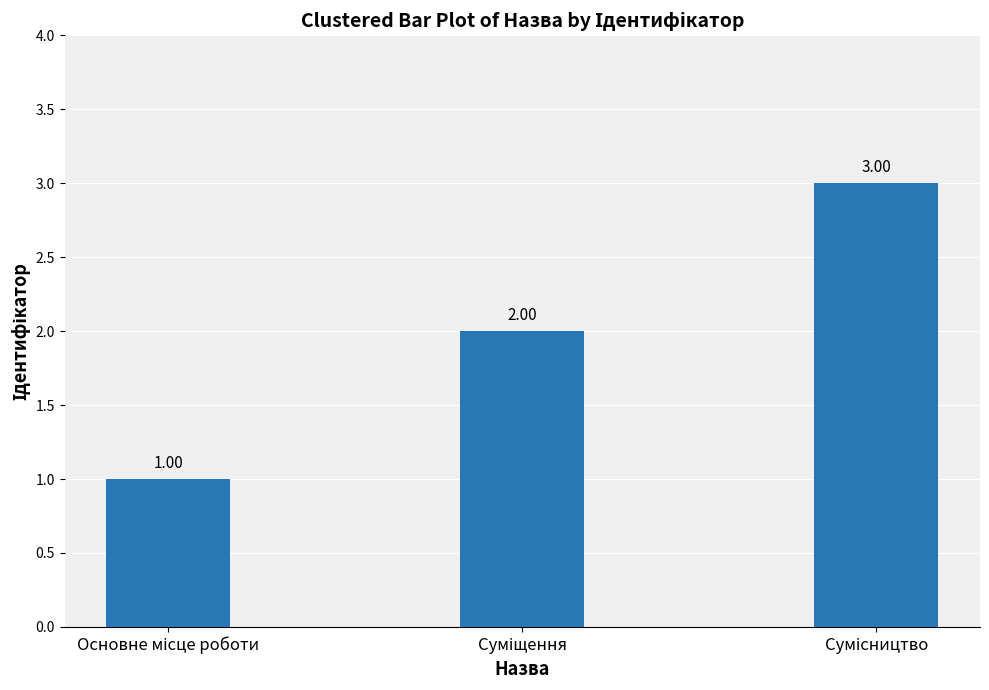

What is the sum of all values?

6